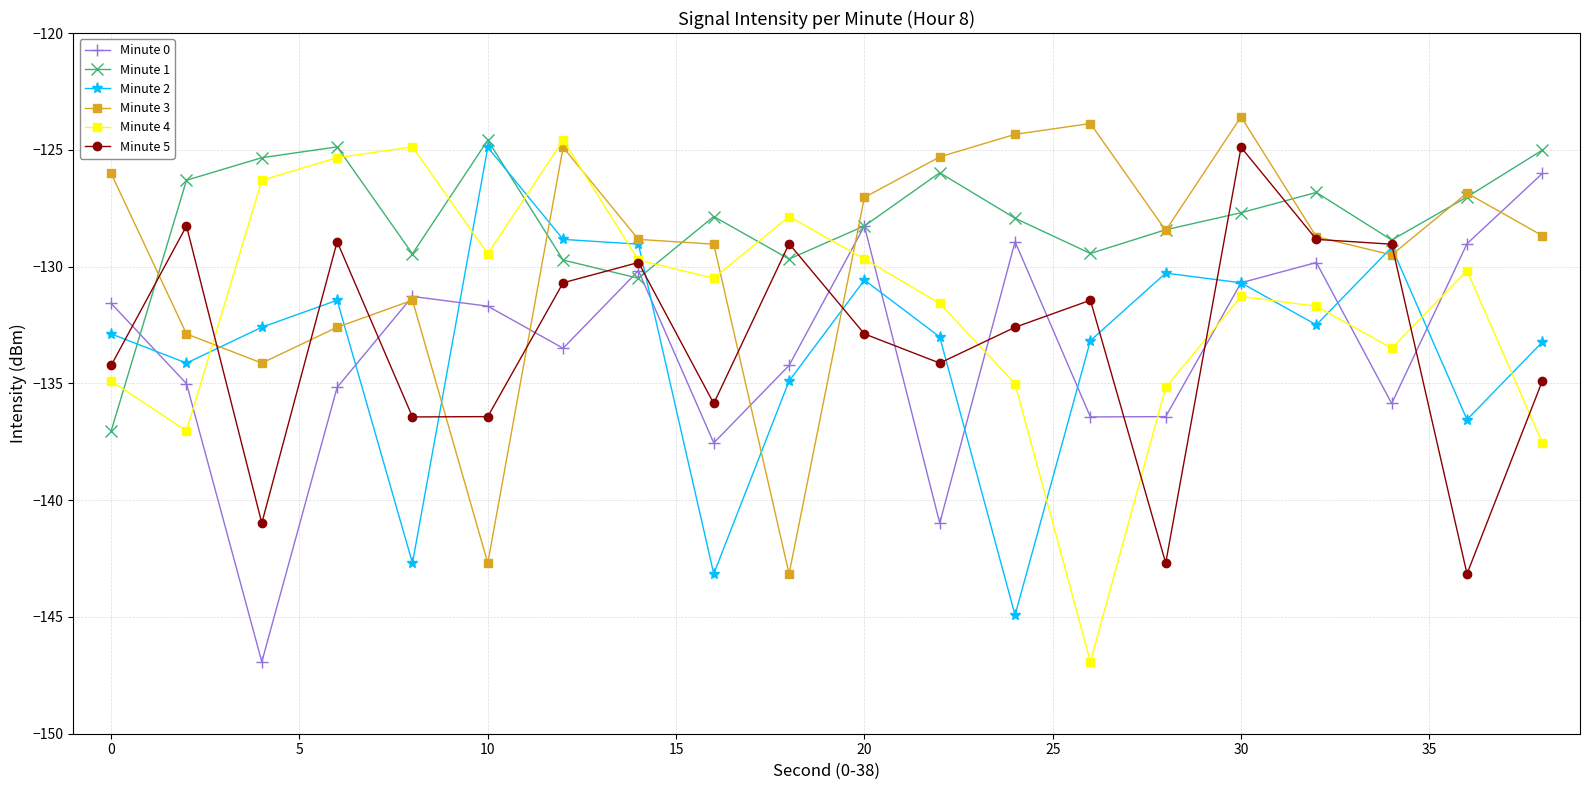

What is the value of the Minute 0 point at the 19th from the left?

-129.0